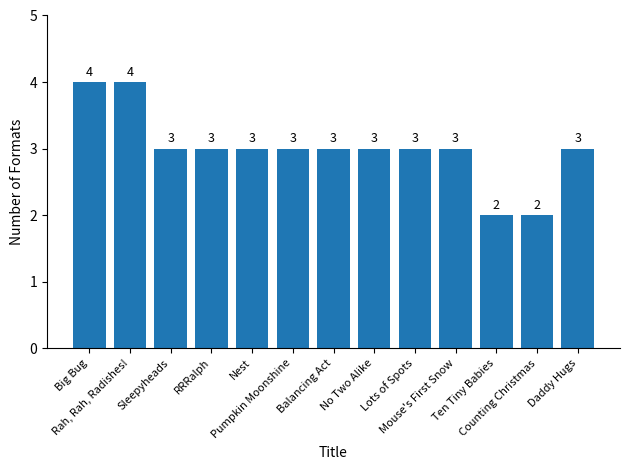

What is the maximum value shown in the chart?

4